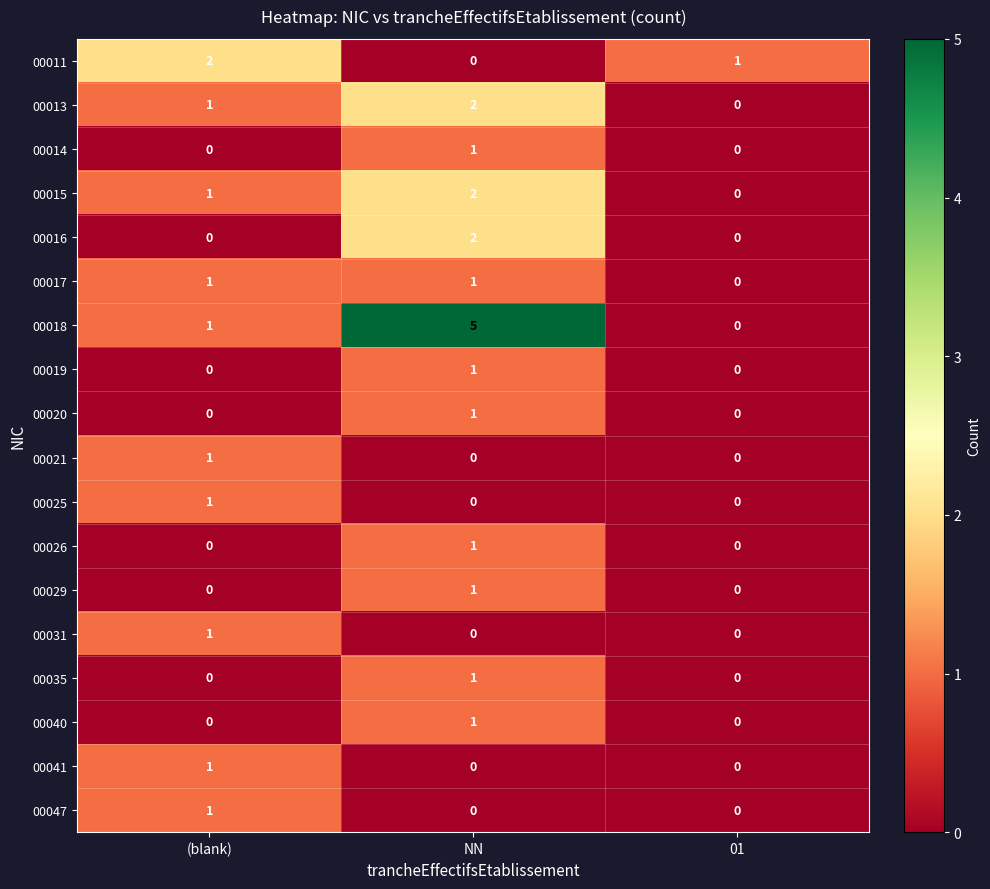

Which series has the widest spread of values?

00018